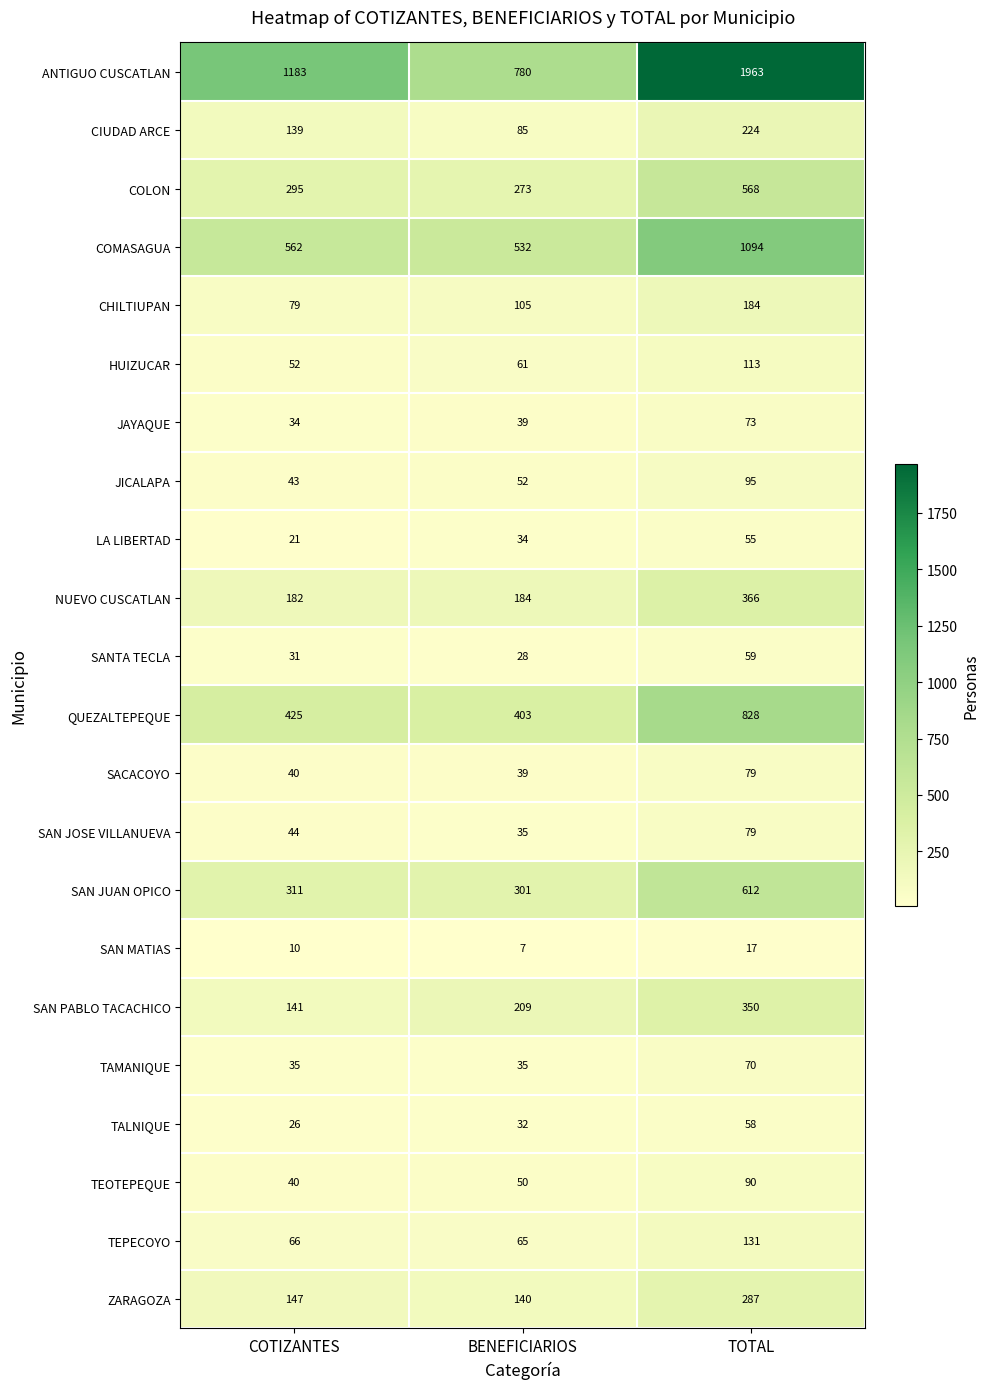

Which series has the largest range (max minus min)?

ANTIGUO CUSCATLAN